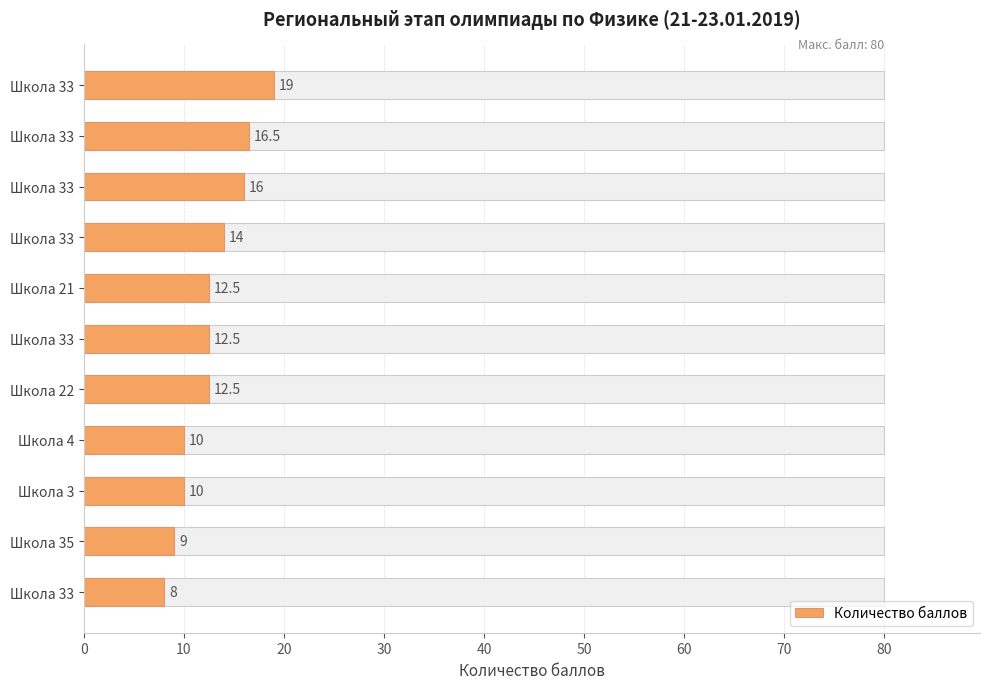

Reading left to right, what are all the values shown in this chart?

19.0	16.5	16.0	14.0	12.5	12.5	12.5	10.0	10.0	9.0	8.0